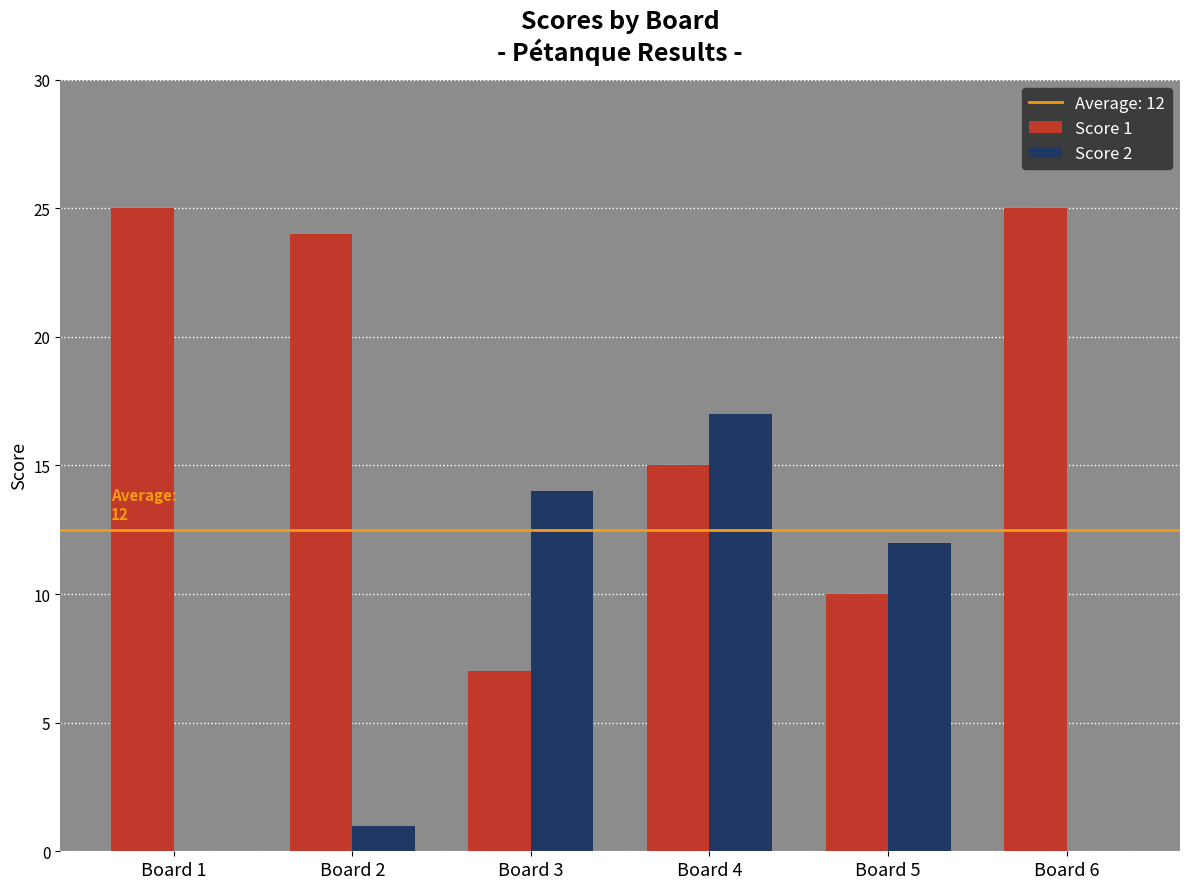

Which category has the highest value in the Score 2 series?

Board 4